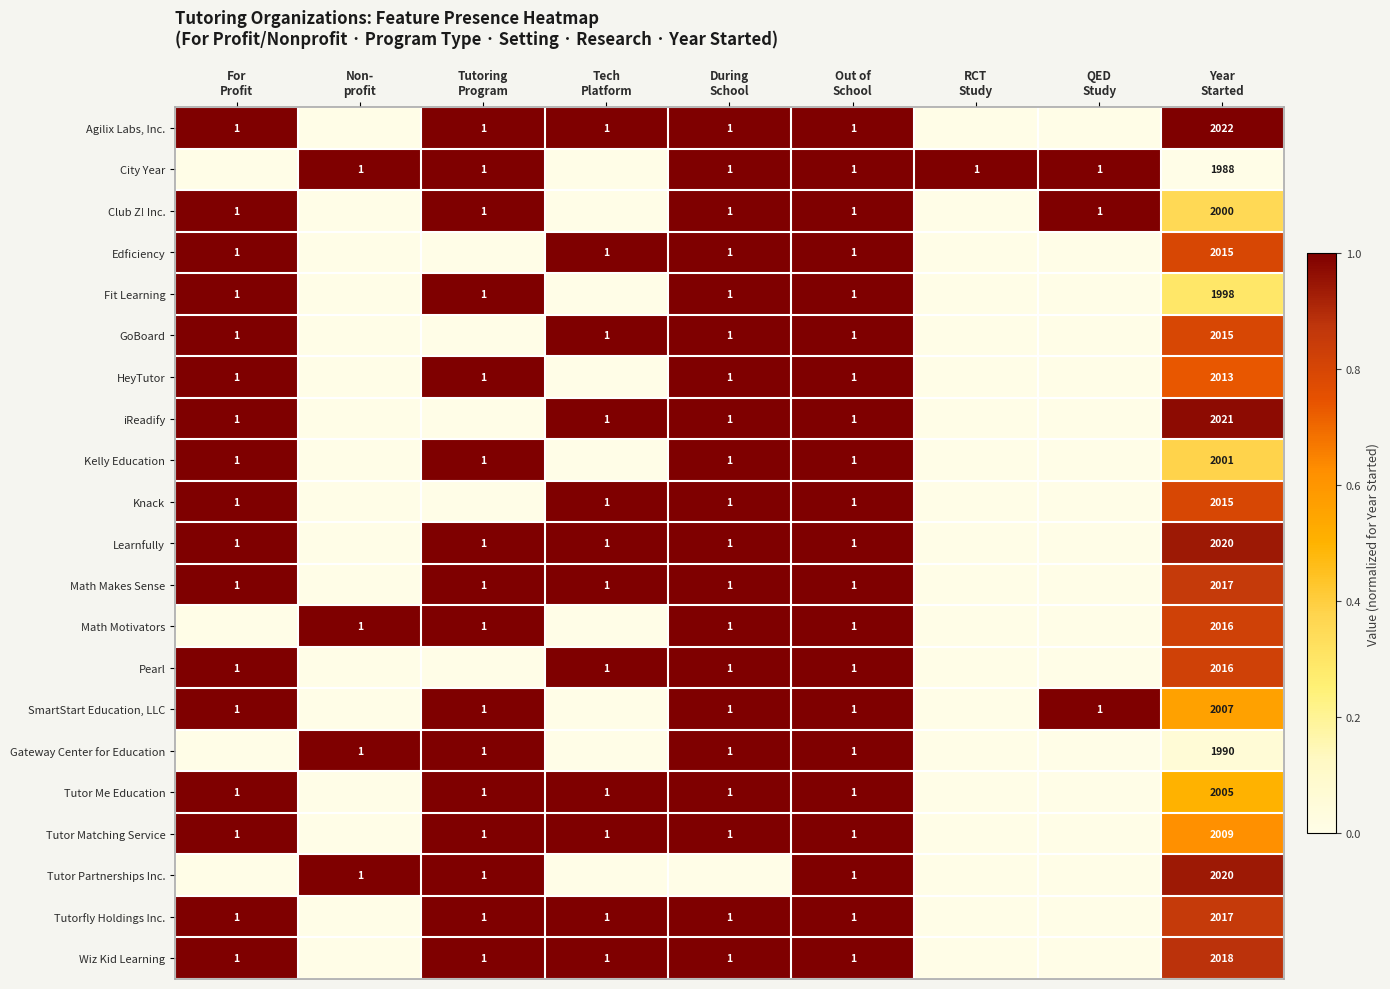

How many values in the Tutor Partnerships Inc. series exceed 0?

4